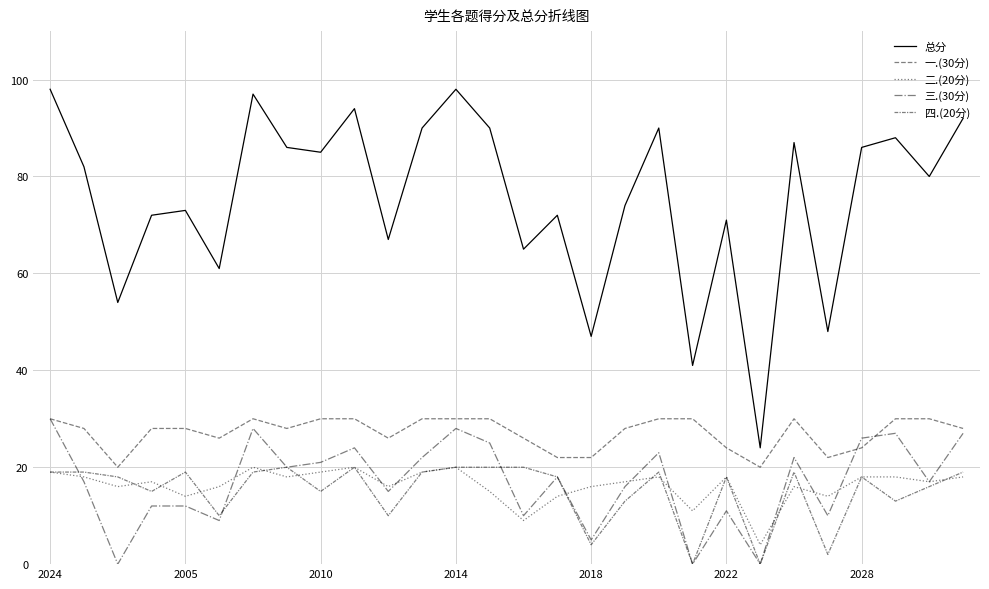

How many lines are shown in the chart?

5